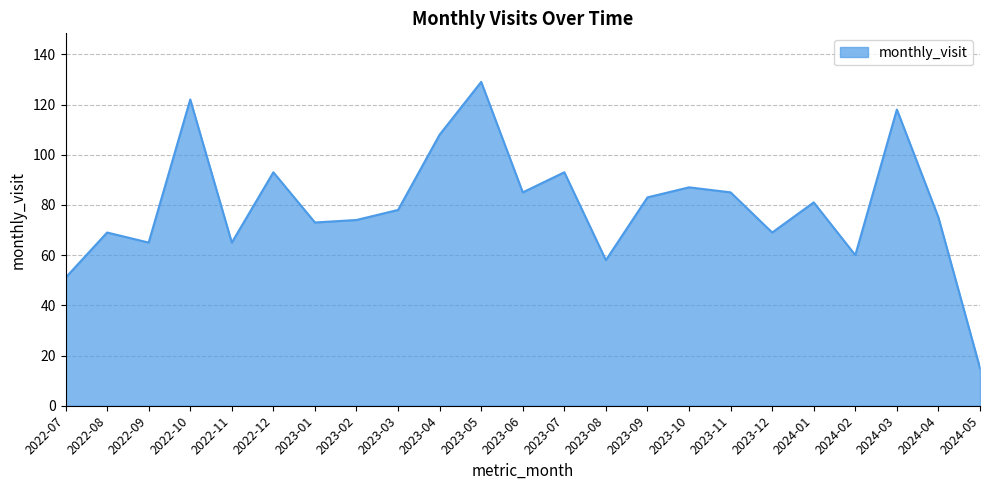

What is the sum of all values?

1836